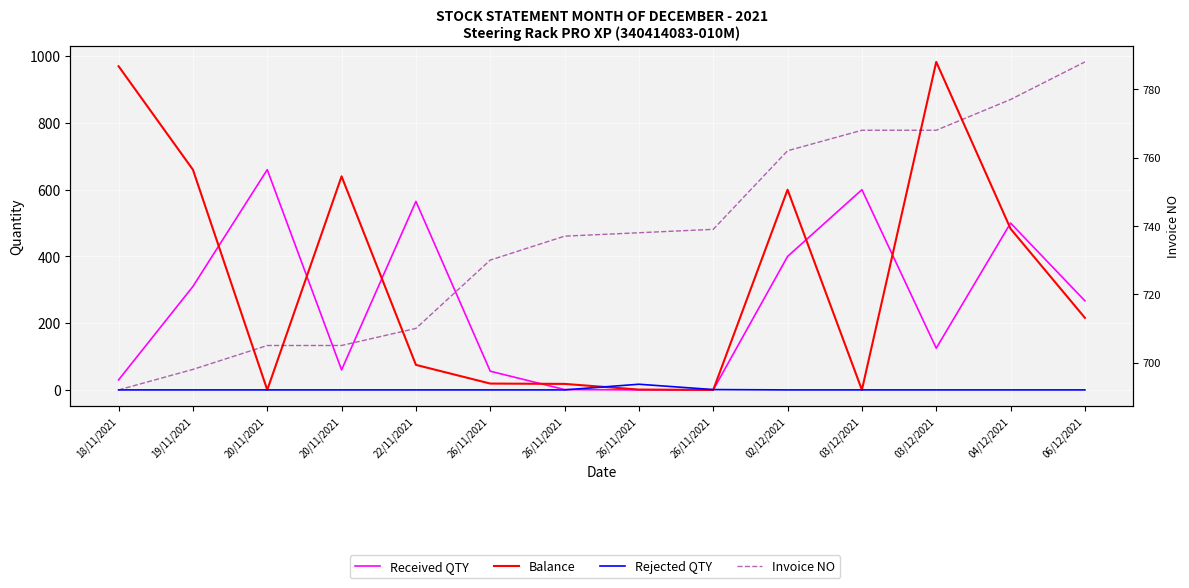

Reading left to right, transcribe all the data shown in this chart.

Received QTY: 30	310	660	60	565	56	1	0	0	400	600	125	500	267
Balance: 970	660	0	640	75	19	18	1	0	600	0	983	483	216
Rejected QTY: 0	0	0	0	0	0	0	17	1	0	0	0	0	0
Invoice NO: 692	698	705	705	710	730	737	738	739	762	768	768	777	788